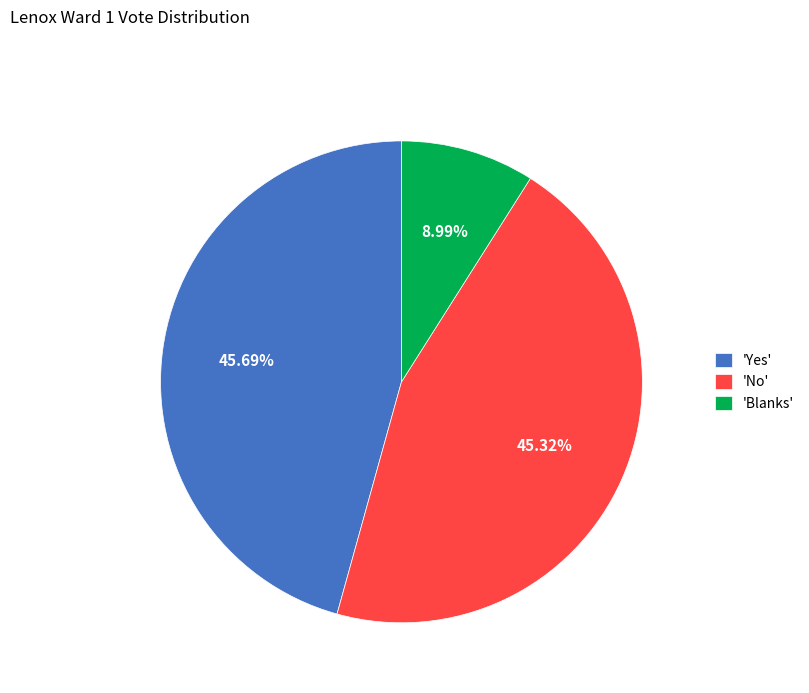

Which has a higher value, 'No' or 'Blanks'?

'No'